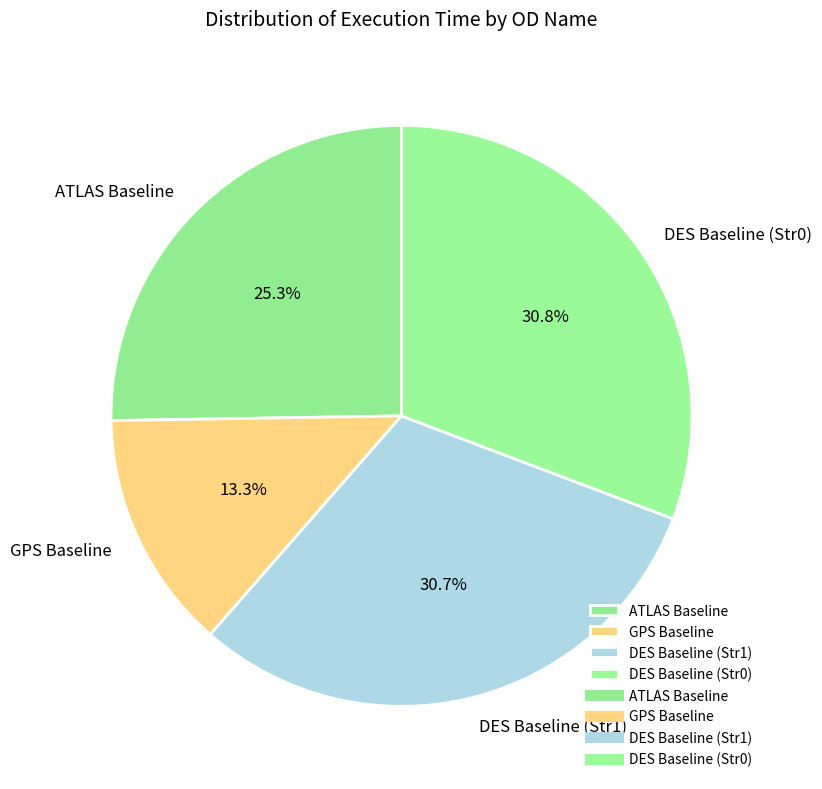

Which category has the smallest portion of the pie?

GPS Baseline